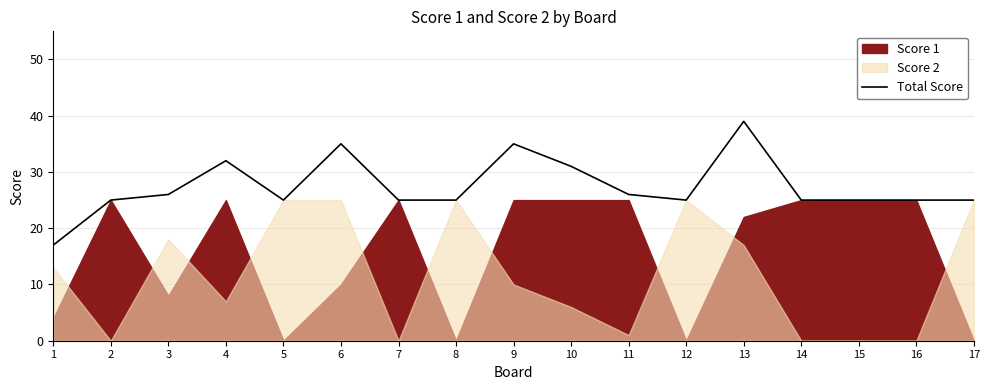

Where is the first local minimum?

5